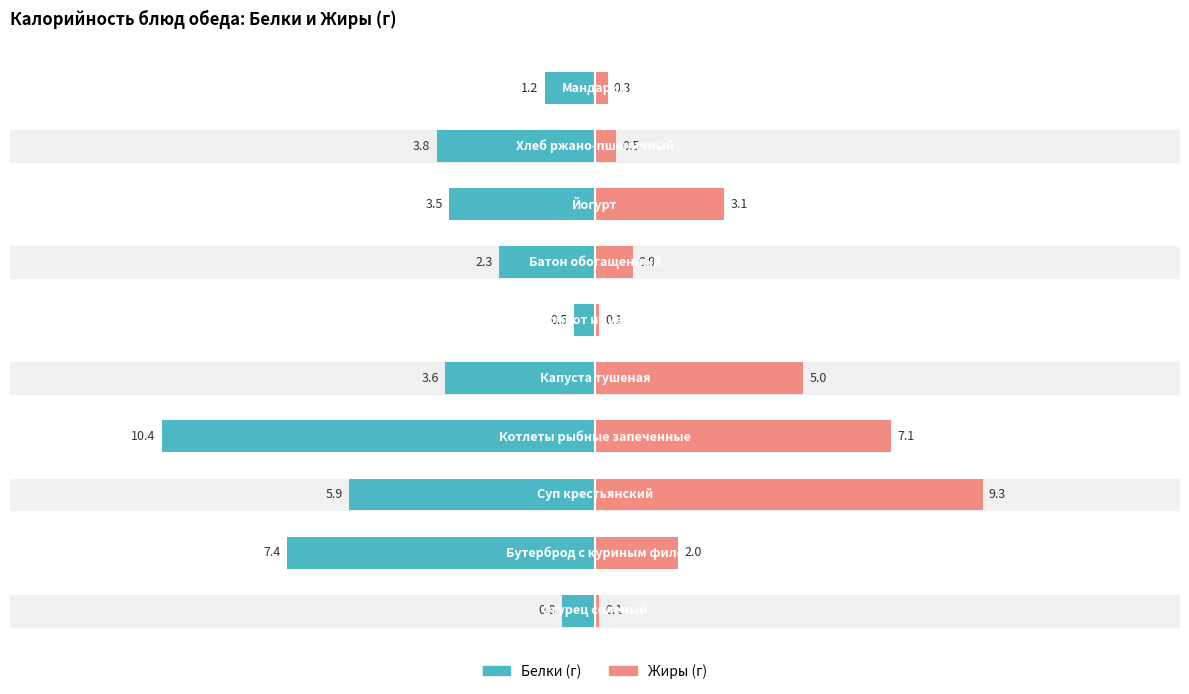

How many values in the Жиры series are below 2?

5